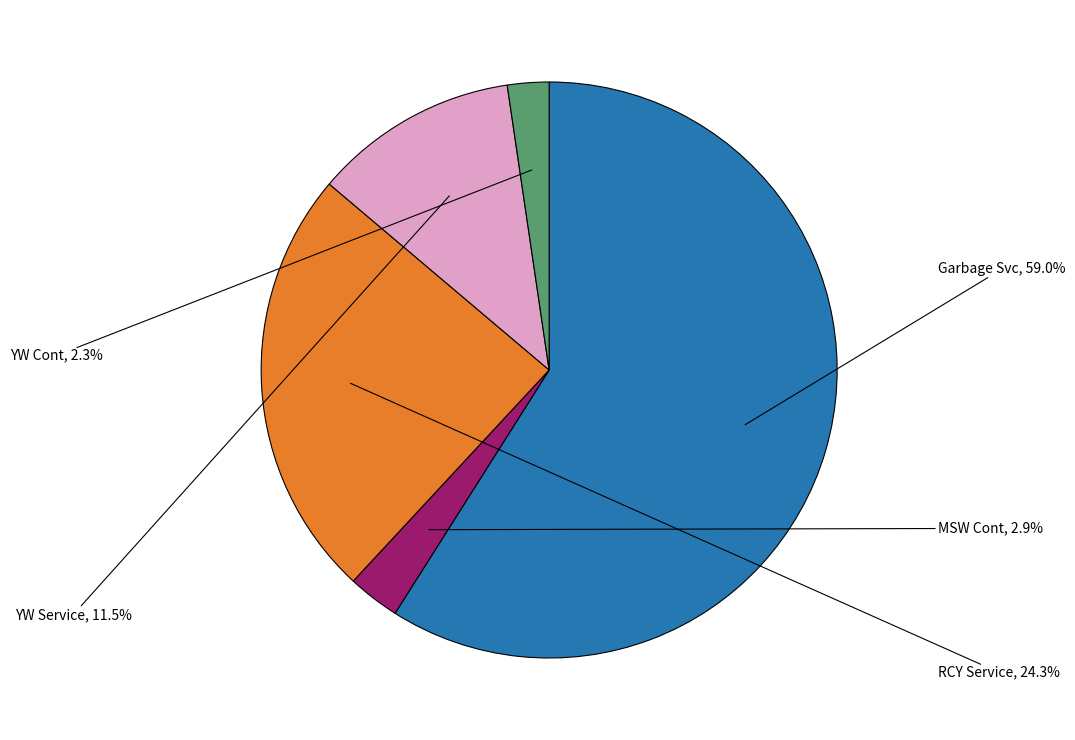

To the nearest percent, what is the difference between the largest and smallest slice percentages?

57%